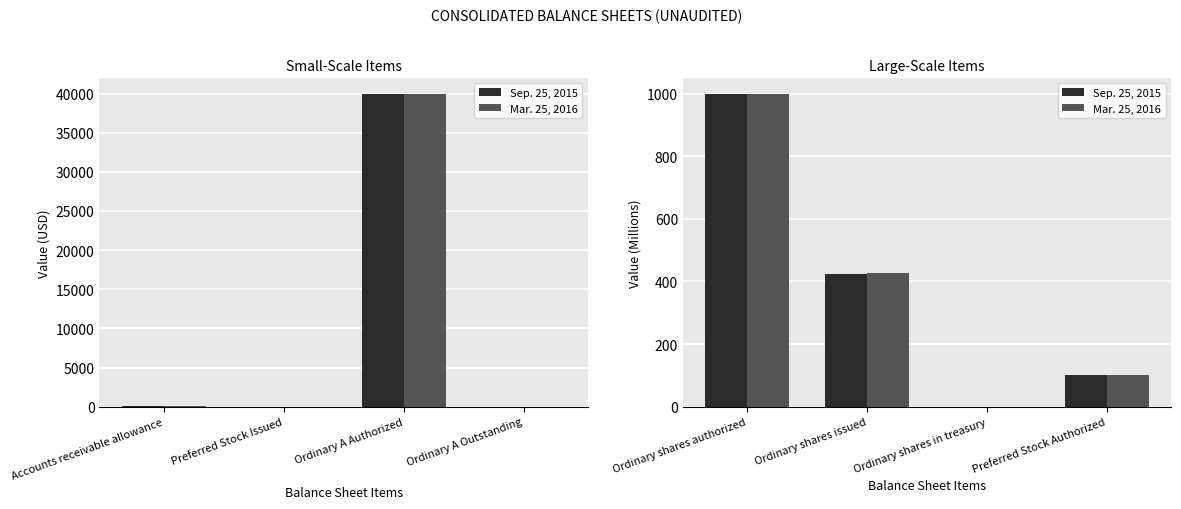

What are all the series names shown in the legend?

Sep. 25, 2015, Mar. 25, 2016